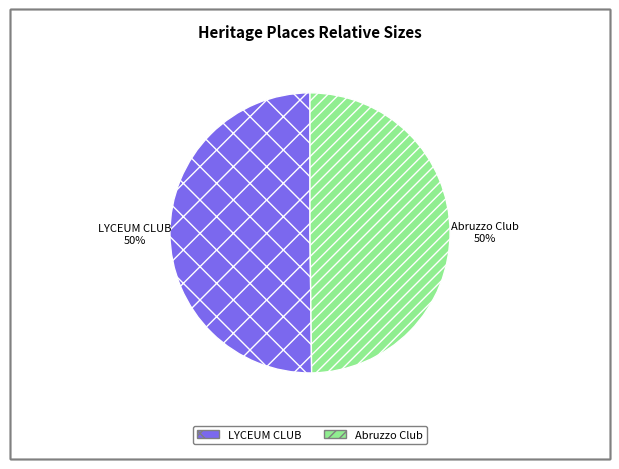

Approximately how many times larger is the value at Abruzzo Club compared to LYCEUM CLUB?

1.0